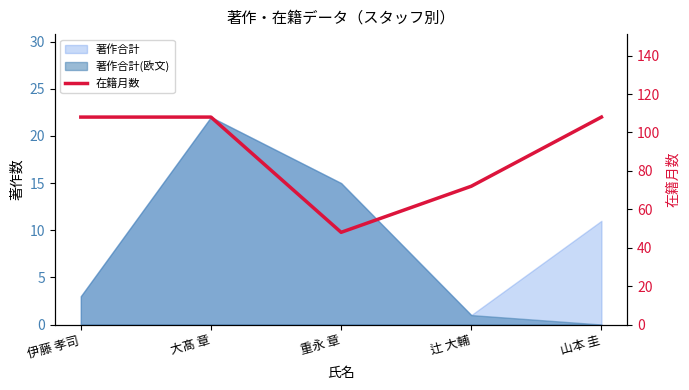

What is the difference between the second highest and minimum values?

60